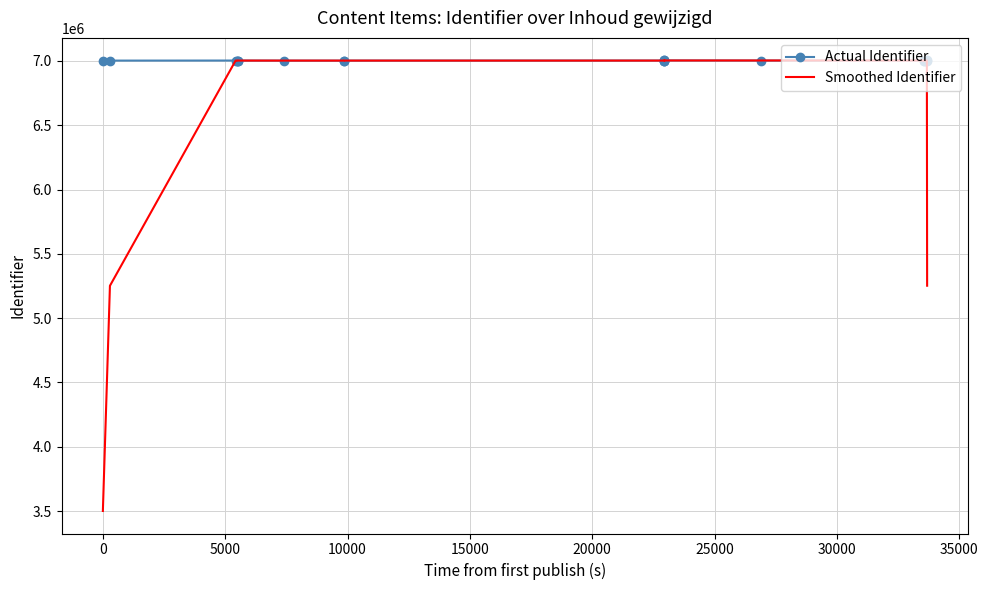

At which category does Actual Identifier reach its first local peak?

5000